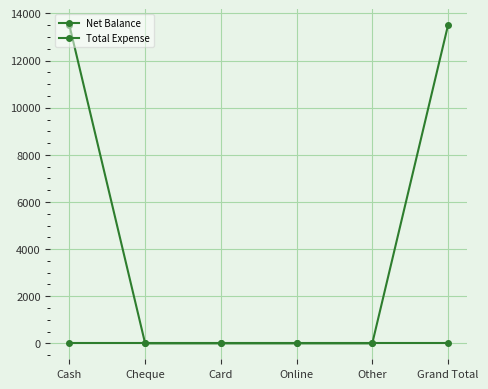

How many lines are shown in the chart?

2